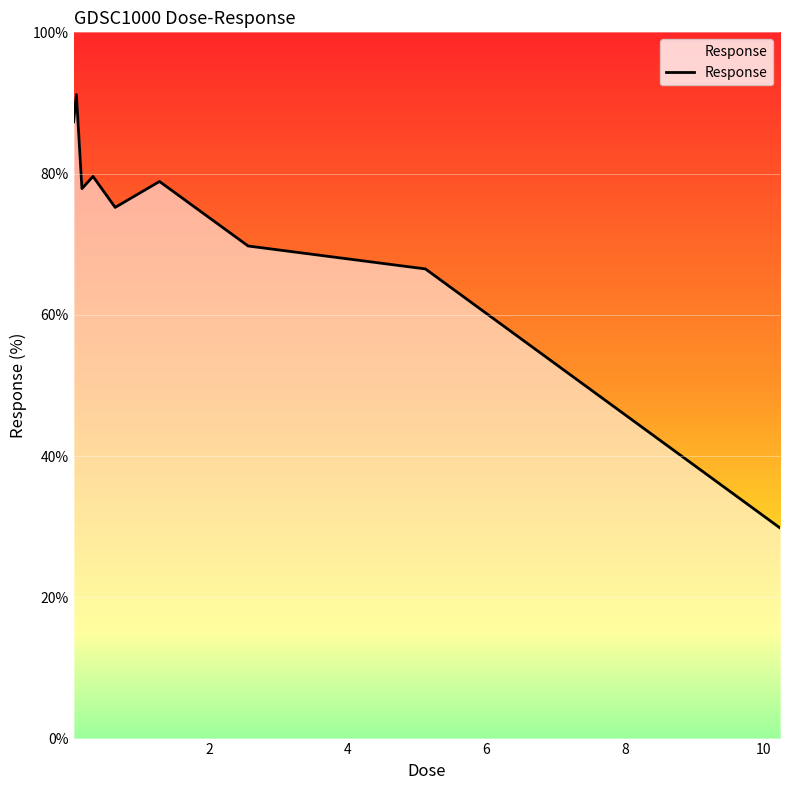

What is the difference between the maximum and minimum values?

61.4